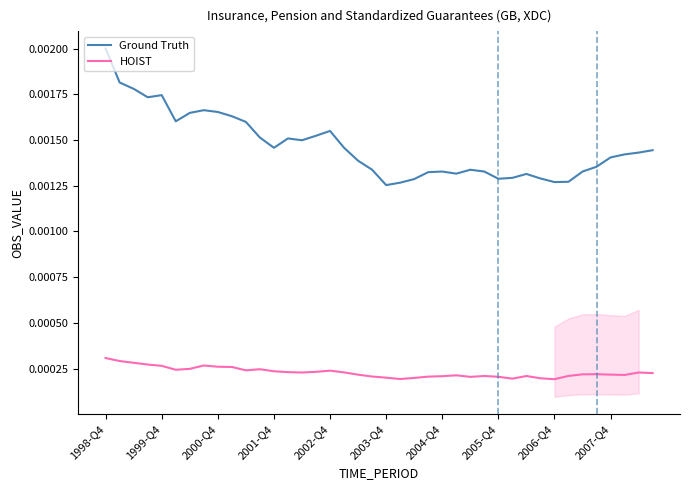

True or false: HOIST and Ground Truth intersect in this chart.

False